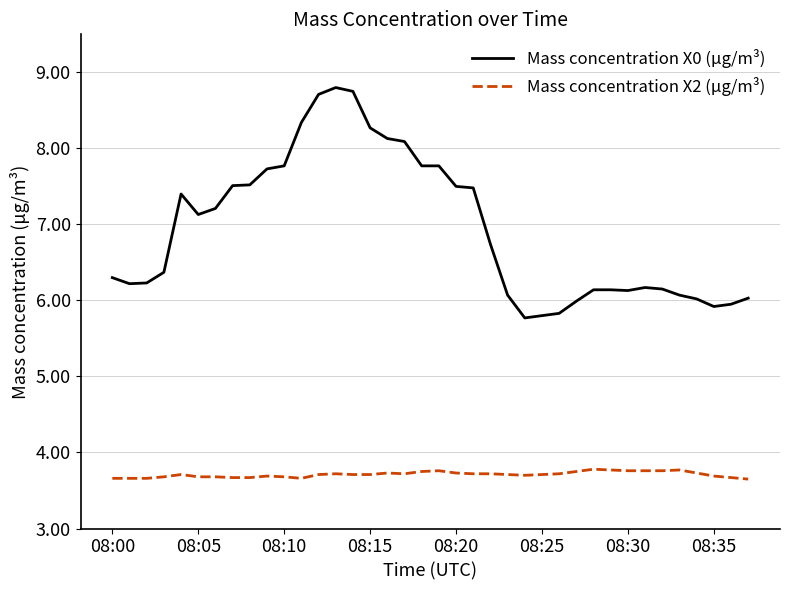

Which series has the largest total across all categories?

Mass concentration X0 (μg/m³)